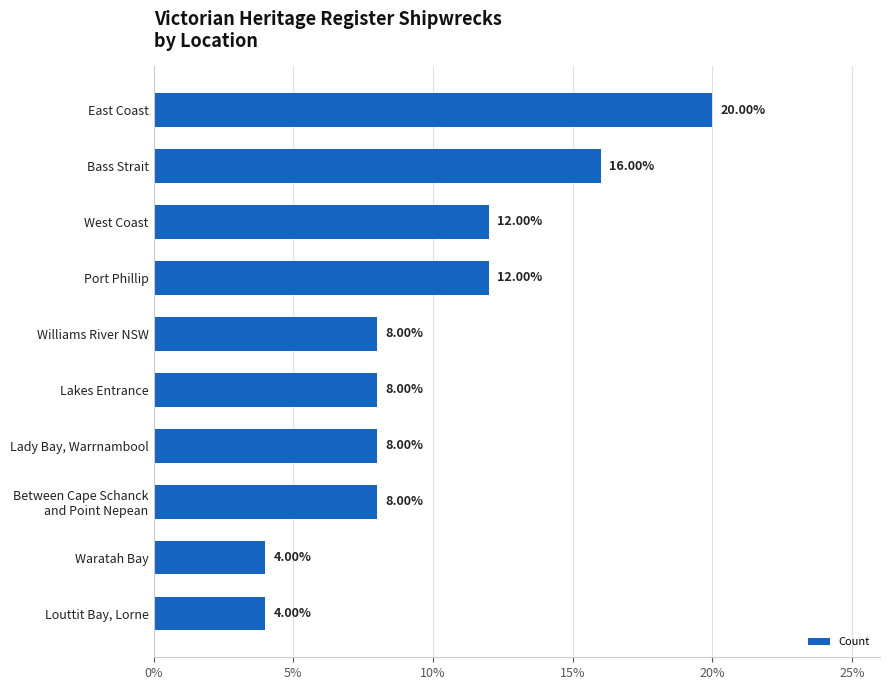

Are the bars horizontal?

Yes